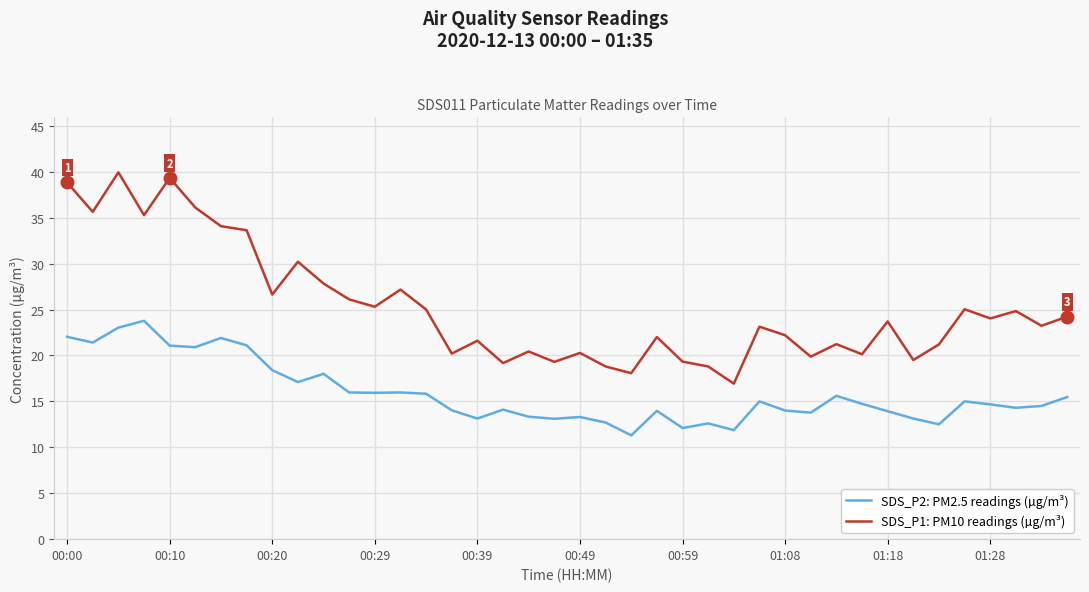

What is the difference between the maximum and minimum values in the SDS_P2: PM2.5 readings (µg/m³) series?

12.5